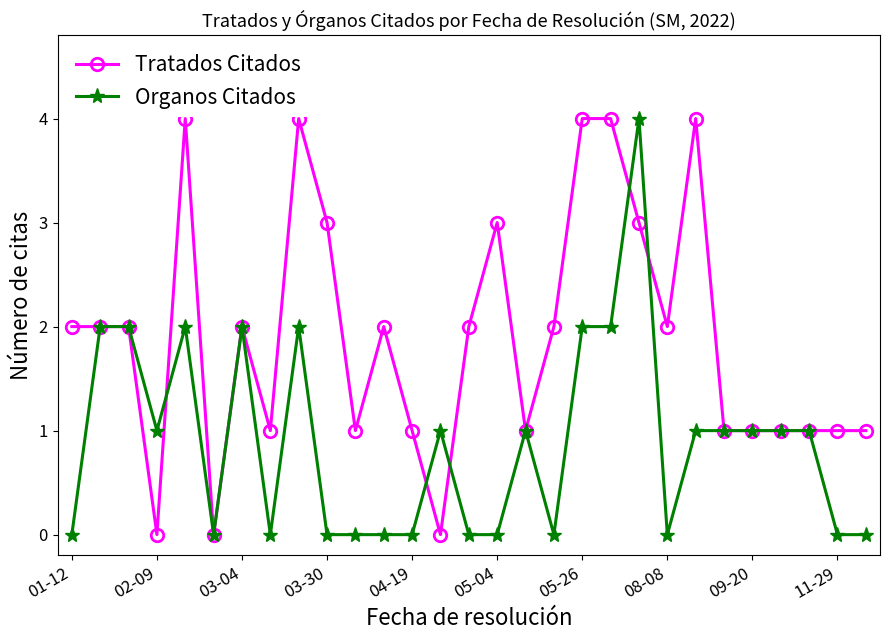

Which series has the largest total across all categories?

Tratados Citados